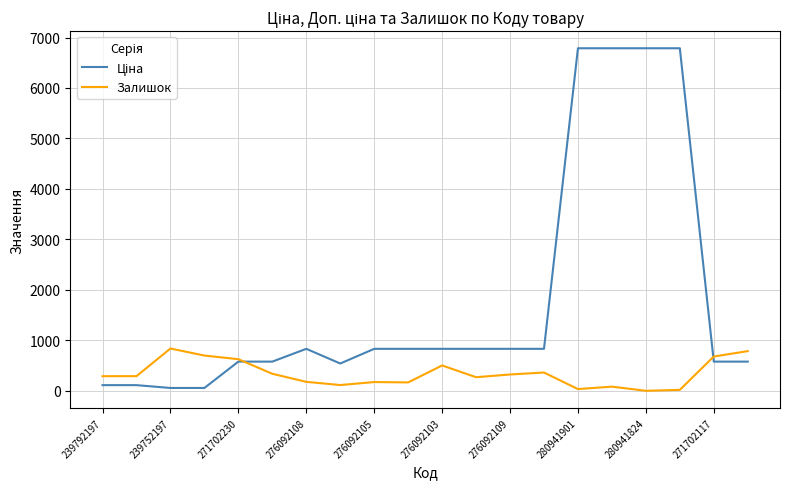

How many distinct data groups are displayed?

2